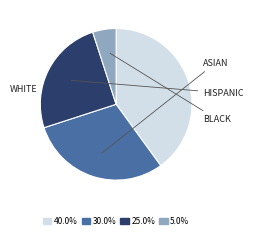

Is there a majority slice in this chart?

No